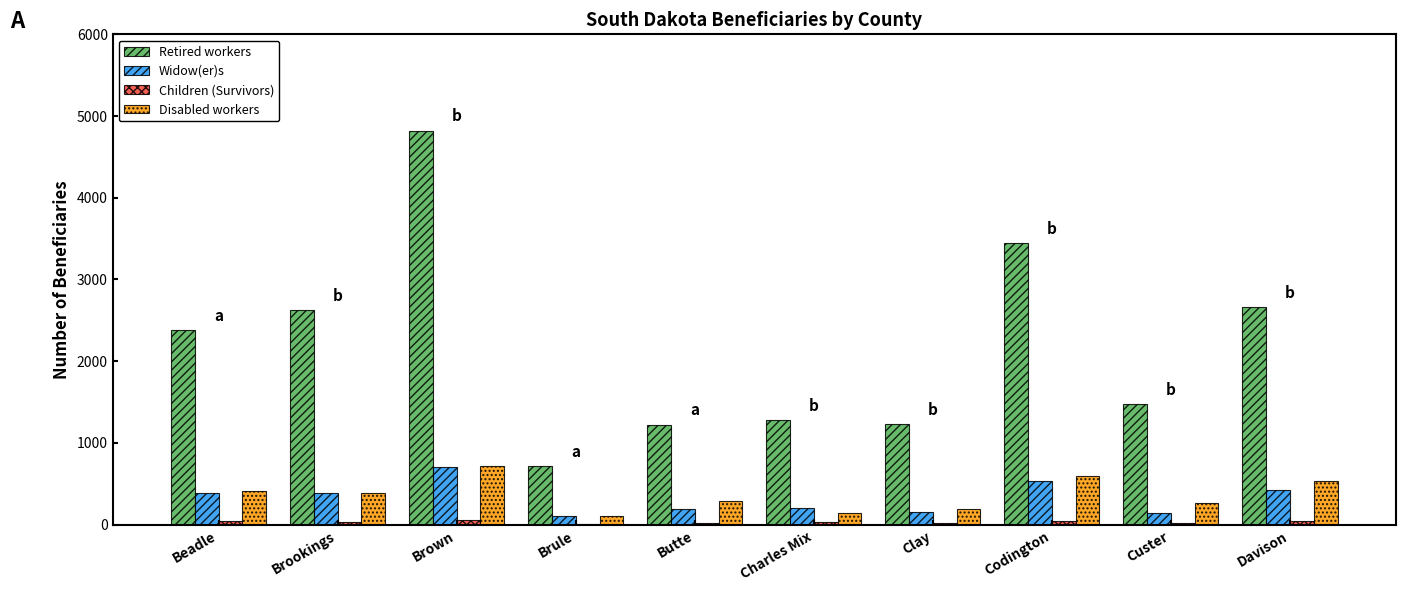

The Disabled workers series shows 906 at Davison. True or false?

False